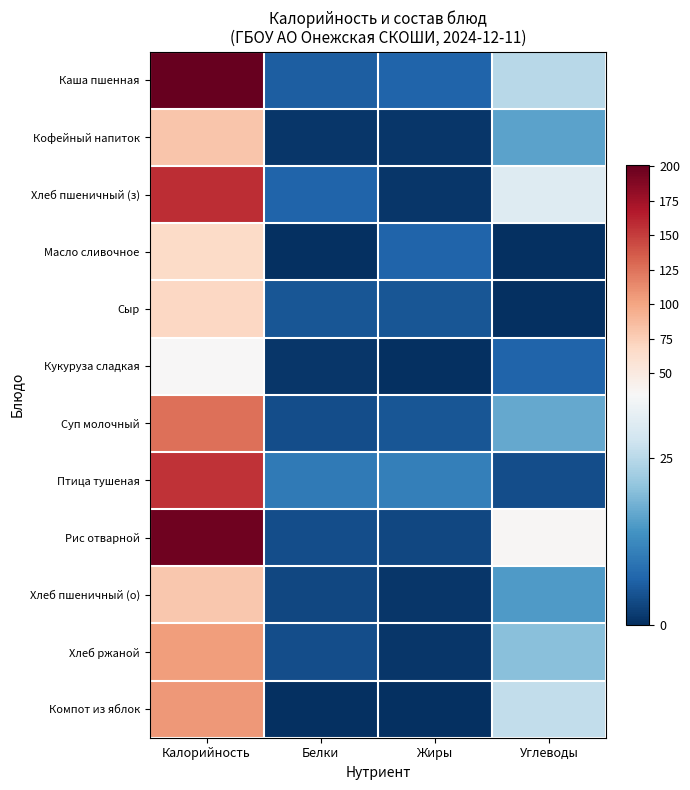

Which label corresponds to the smallest value in the chart?

Белки